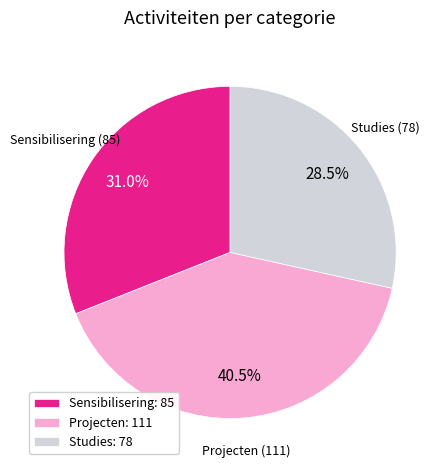

Rank the categories by value from lowest to highest.

Studies: 78, Sensibilisering: 85, Projecten: 111